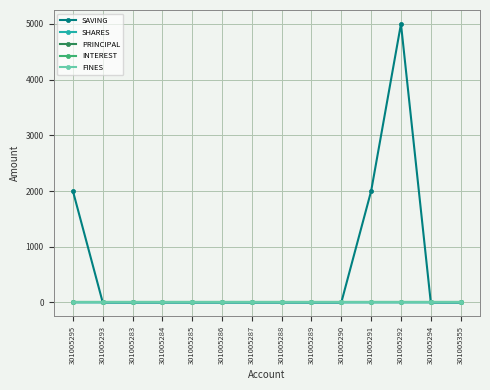

True or false: SHARES and INTEREST intersect in this chart.

False